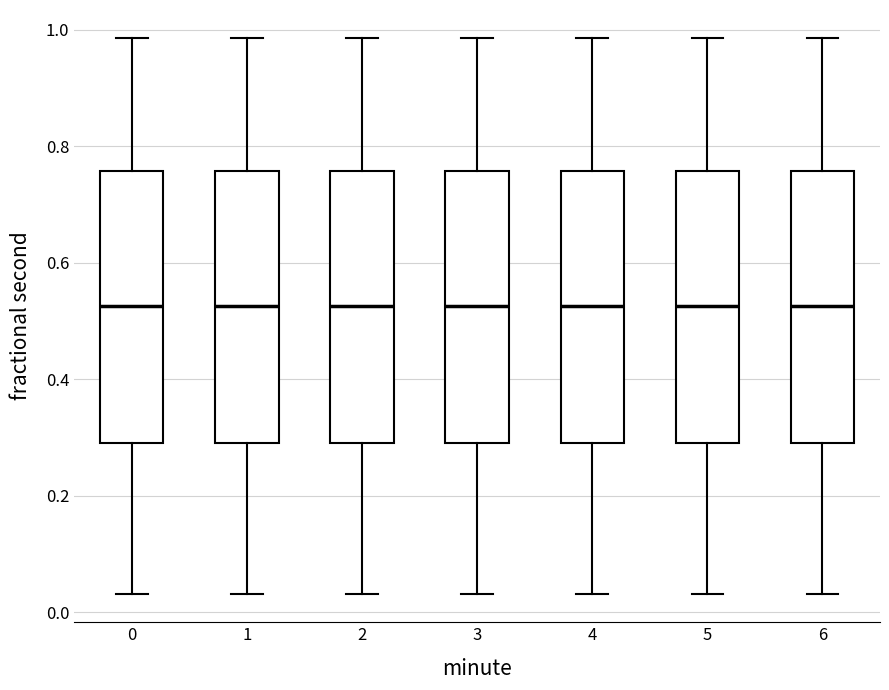

Where does the lower whisker of the box at x = 1 end on the y-axis? The values are not printed on the chart, so give them approximately, as read against the axis.

0.04